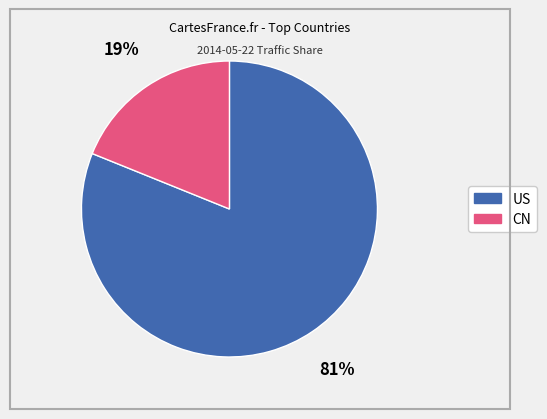

How many segments does this pie chart have?

2